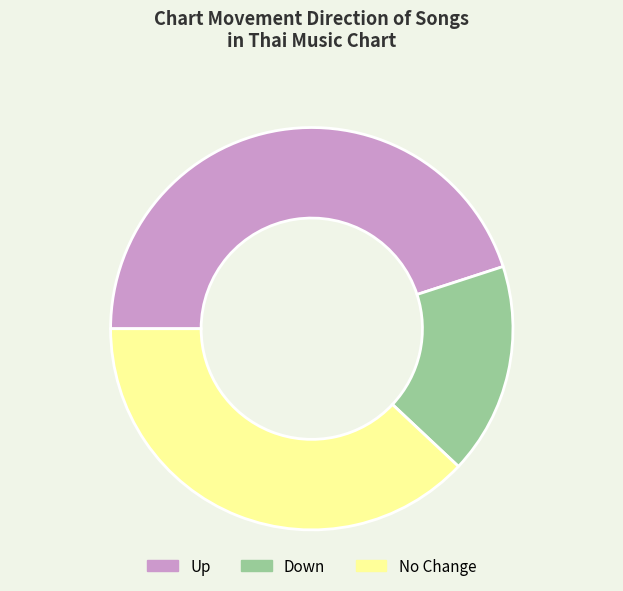

How many segments does this pie chart have?

3